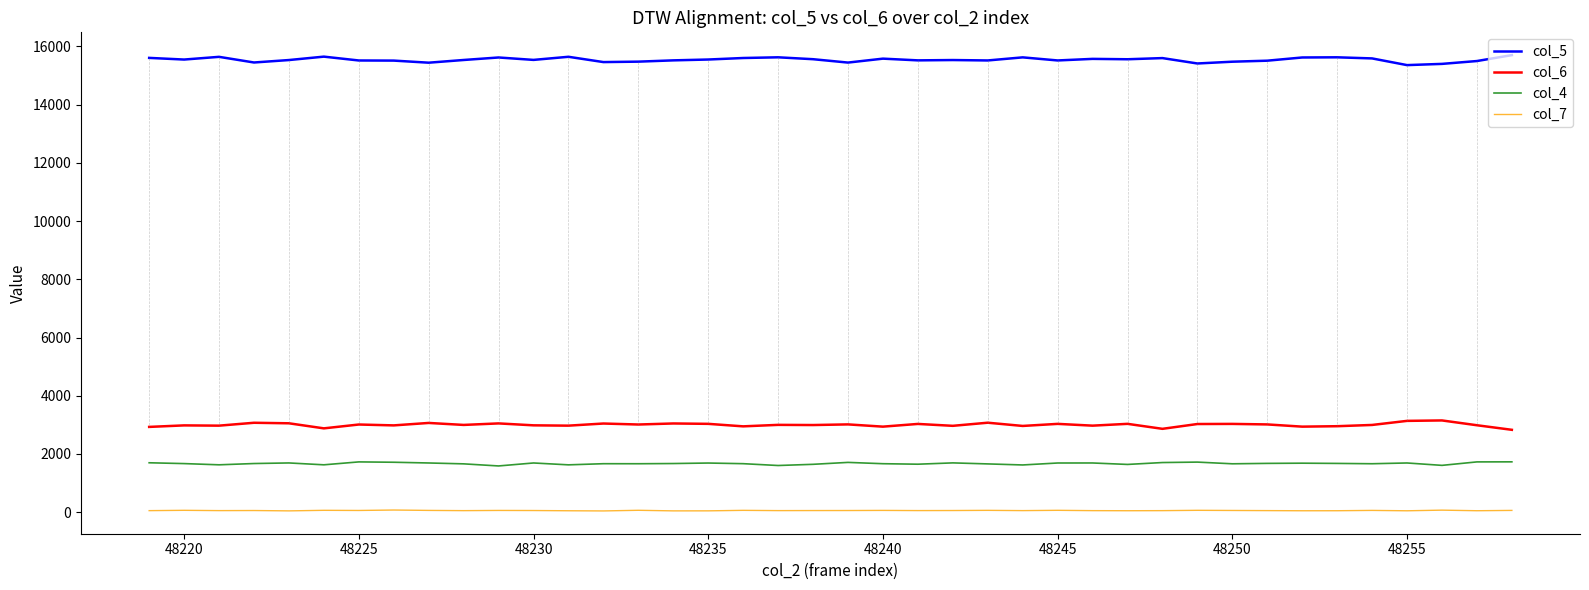

True or false: col_4 and col_6 intersect in this chart.

False